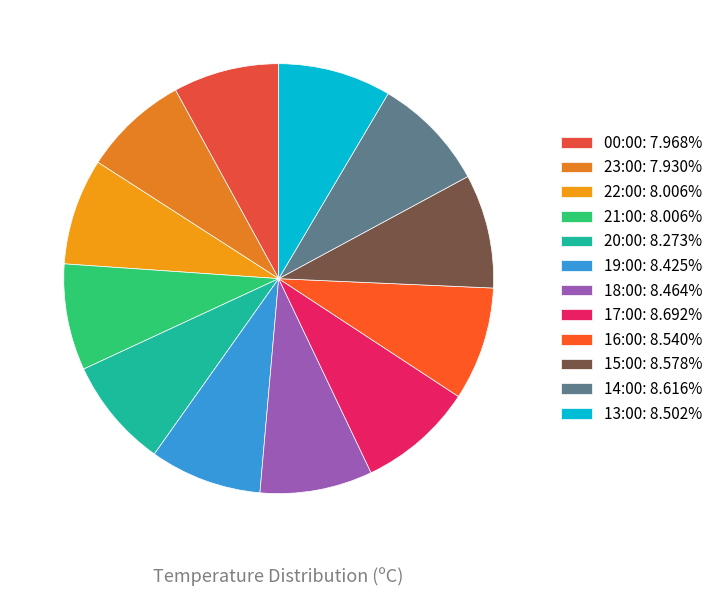

Between 19:00 and 18:00, which is larger?

18:00